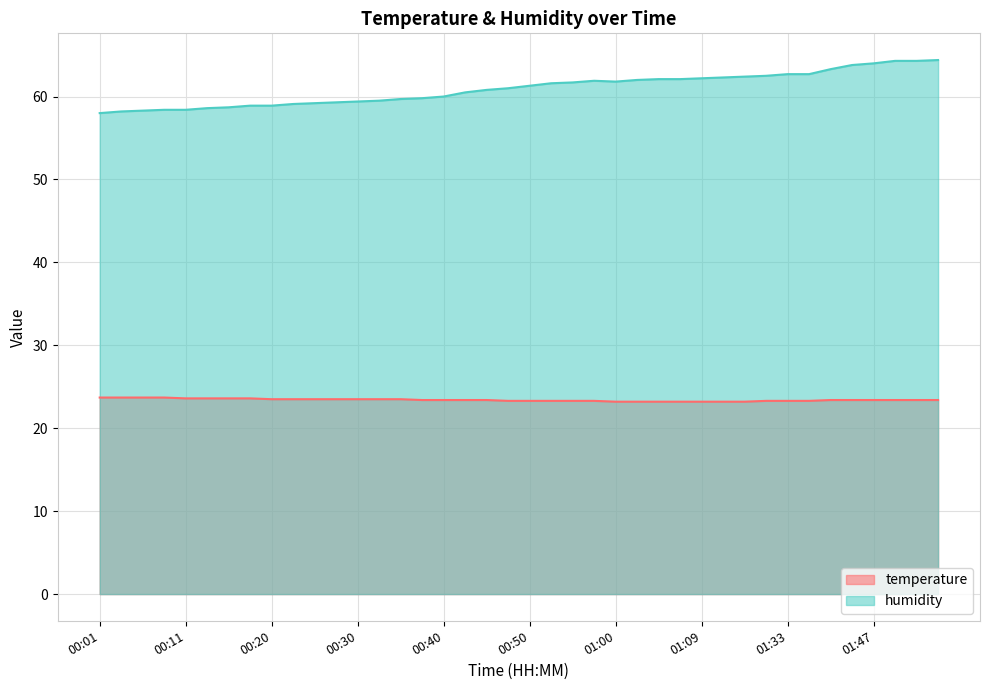

What is the difference between the maximum and minimum values in the temperature series?

0.5